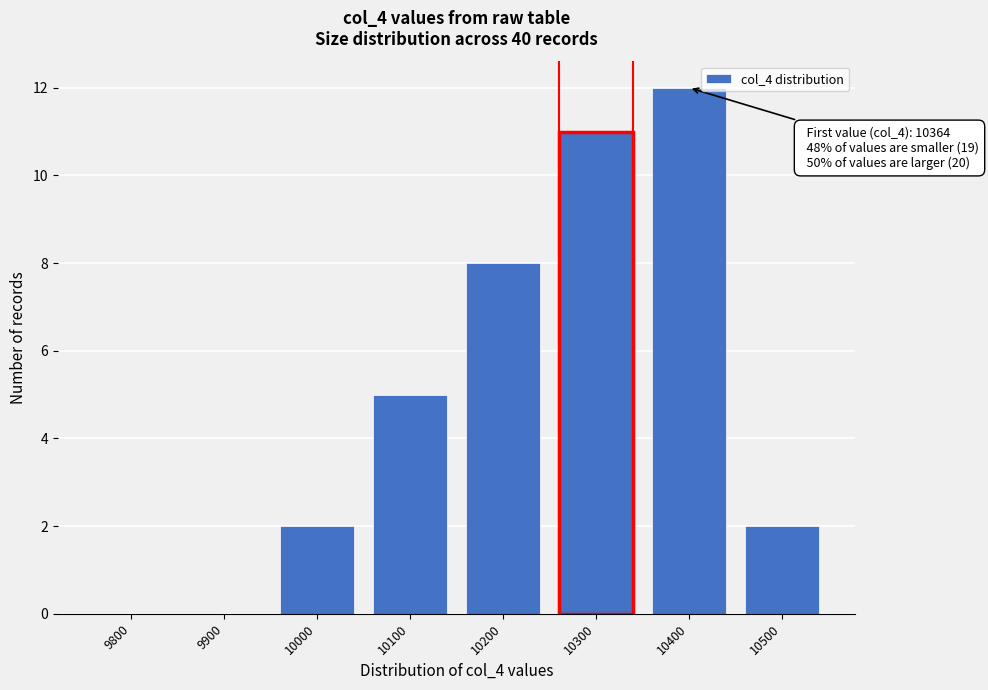

Reading left to right, transcribe all the data shown in this chart.

9800=0	9900=0	10000=2	10100=5	10200=8	10300=11	10400=12	10500=2